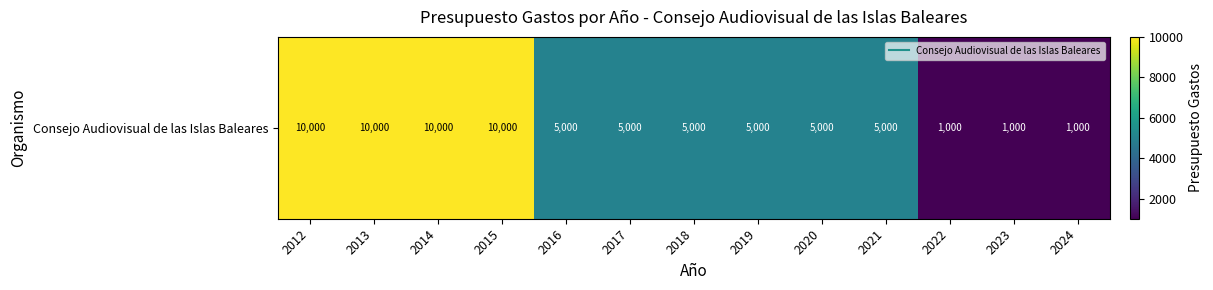

Reading right to left, list all the values displayed in this chart.

2024=1000	2023=1000	2022=1000	2021=5000	2020=5000	2019=5000	2018=5000	2017=5000	2016=5000	2015=10000	2014=10000	2013=10000	2012=10000